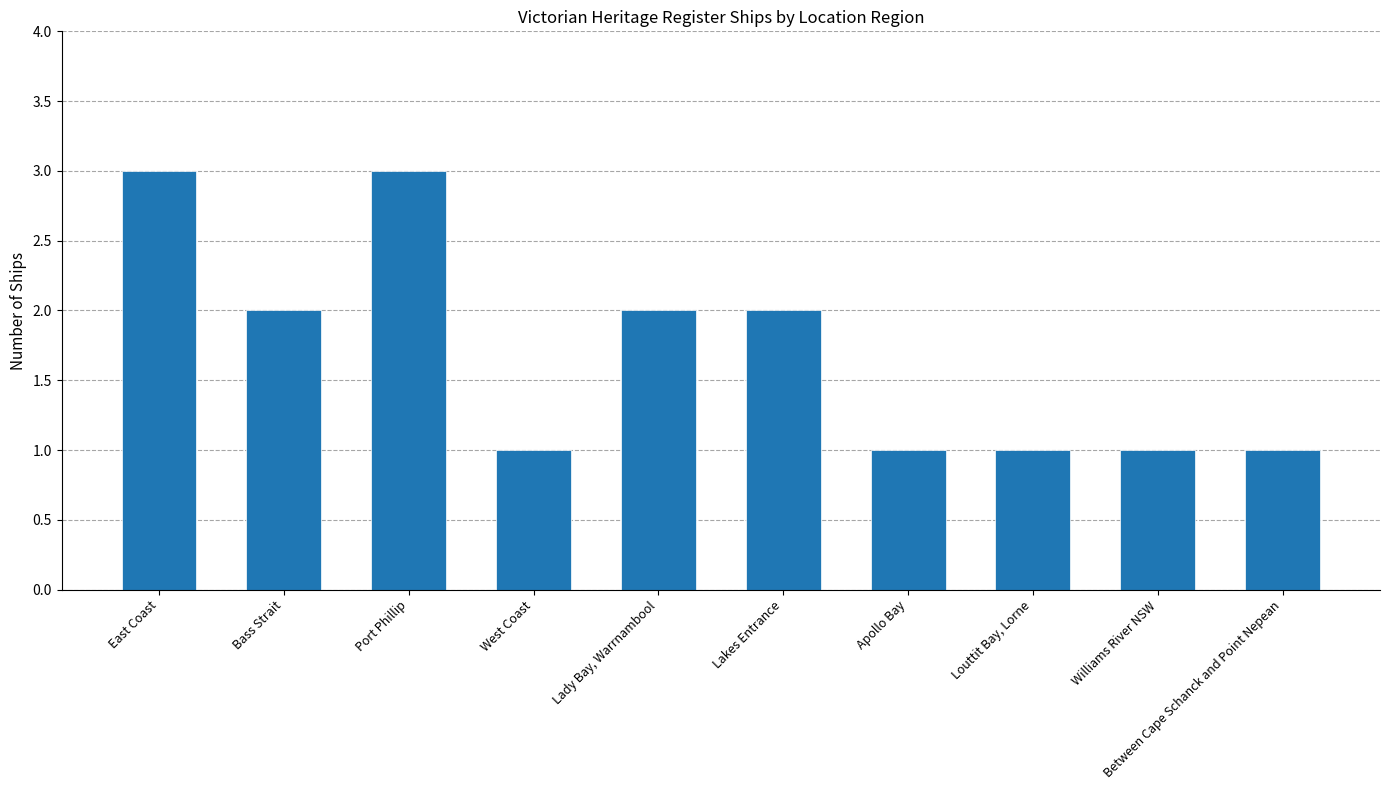

What is the difference between the maximum and minimum values?

2